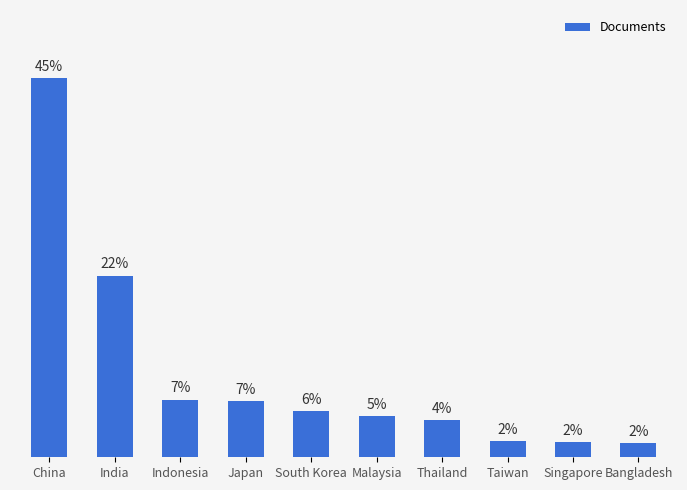

Are the bars horizontal?

No